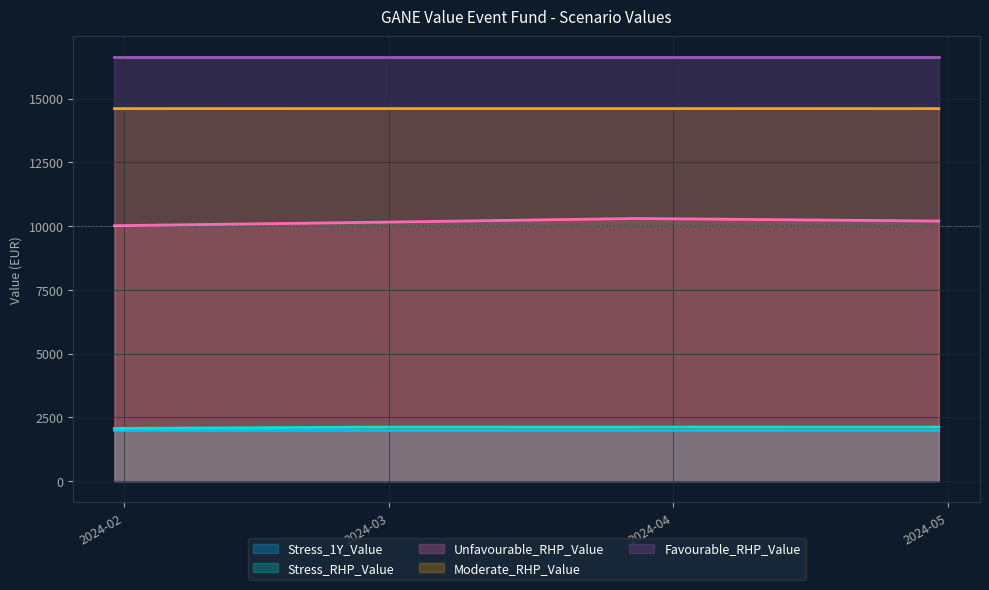

Which series changed the most between 2024-01-31 and 2024-04-30?

Unfavourable_RHP_Value